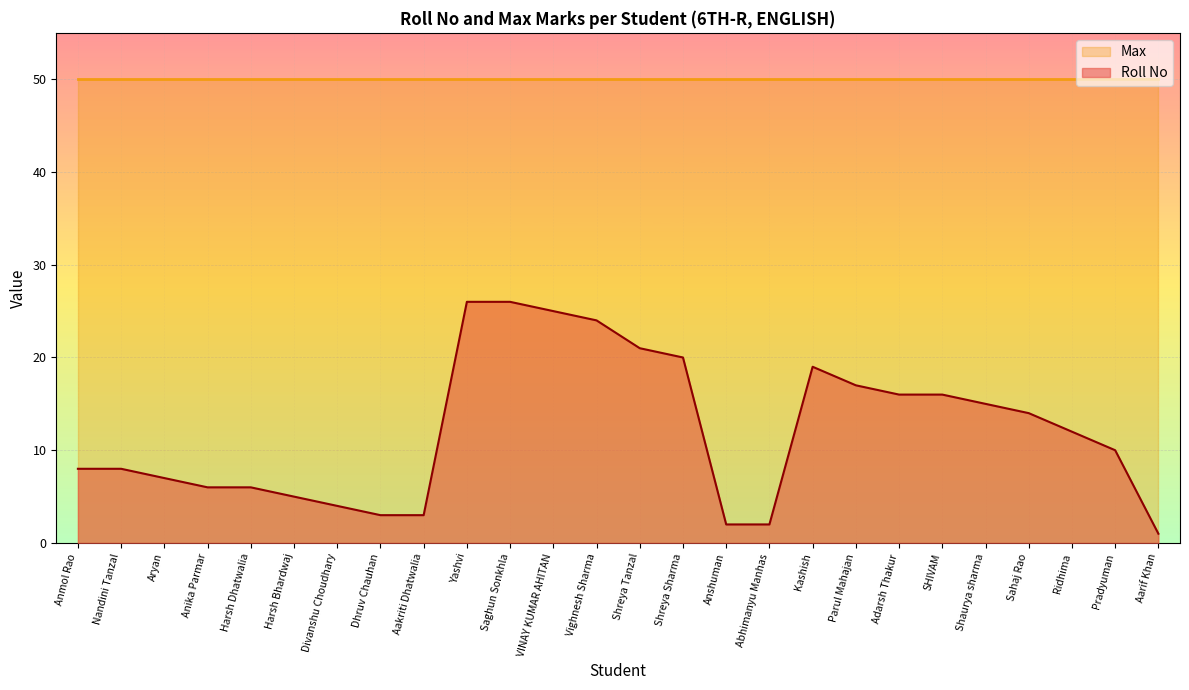

Is it true that the value at Divanshu Choudhary is 4?

True